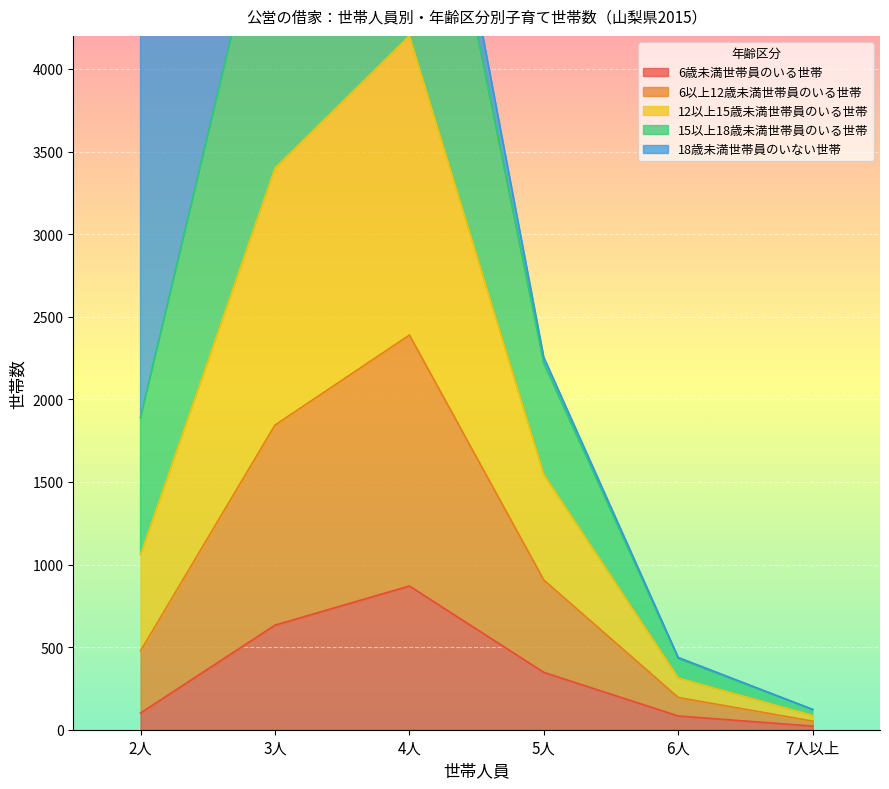

What is the average value of the 6歳未満世帯員のいる世帯 series?

343